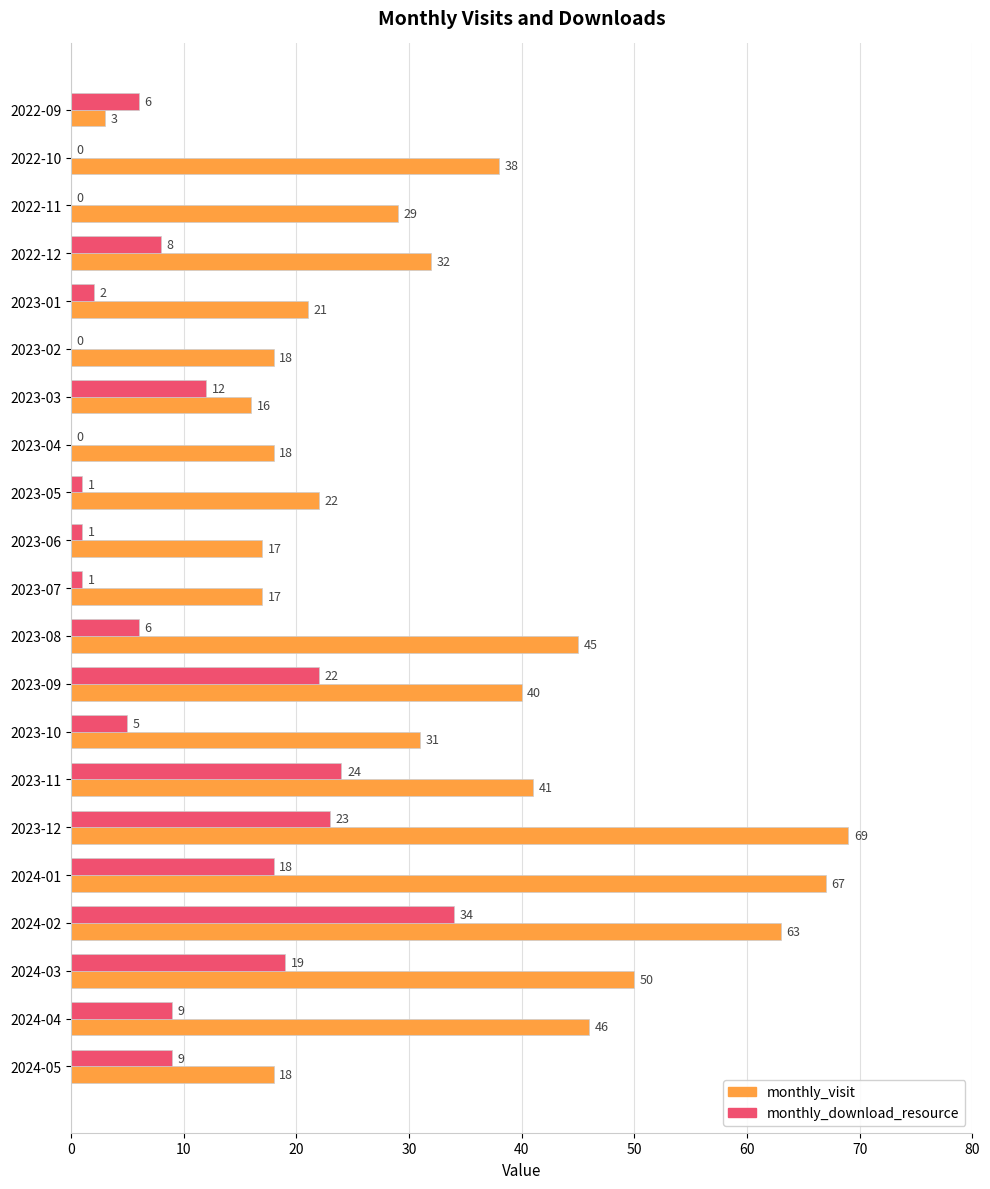

What is the average value of the monthly_visit series?

33